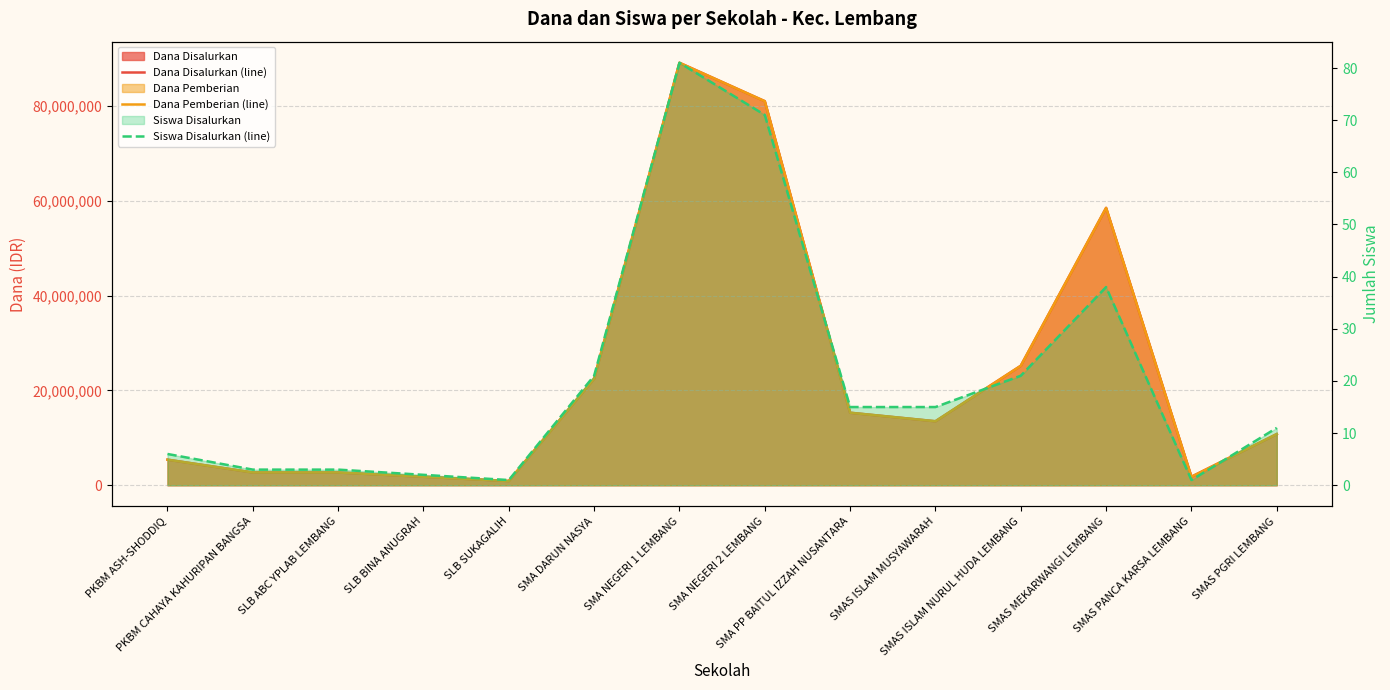

True or false: Dana Disalurkan (line) and Dana Pemberian (line) intersect in this chart.

False